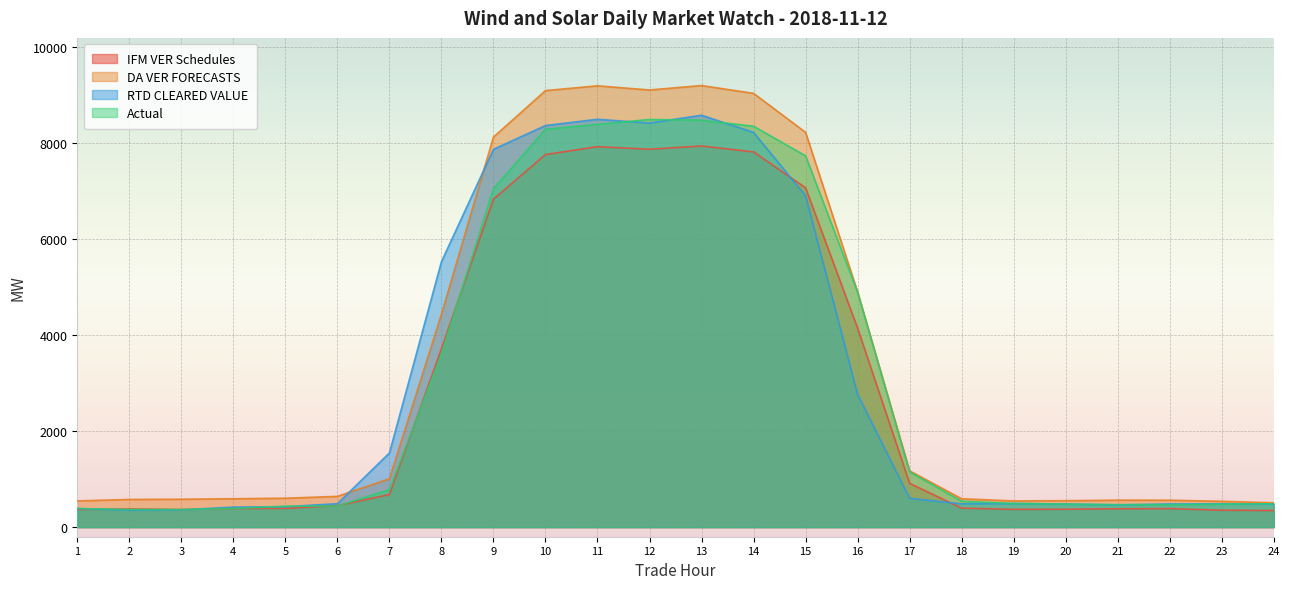

Where is Actual nearest to the value 4433?

16